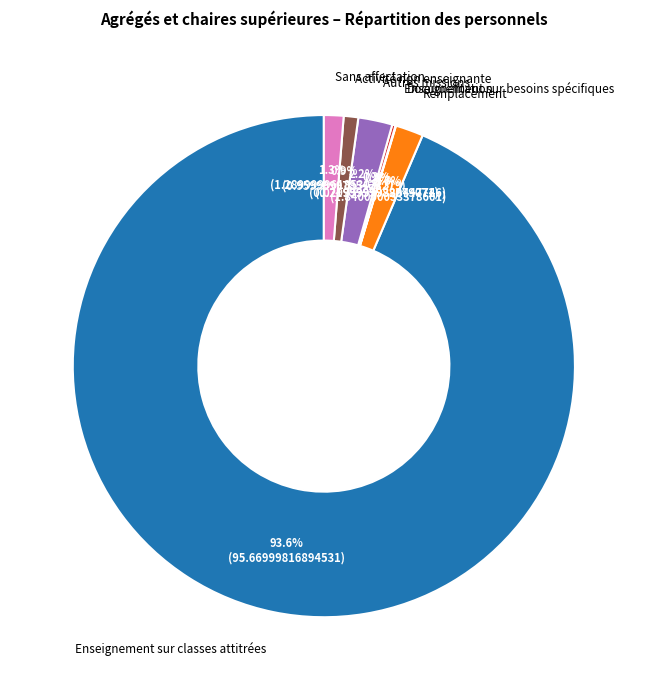

Between Autres missions and Enseignement sur classes attitrées, which is larger?

Enseignement sur classes attitrées